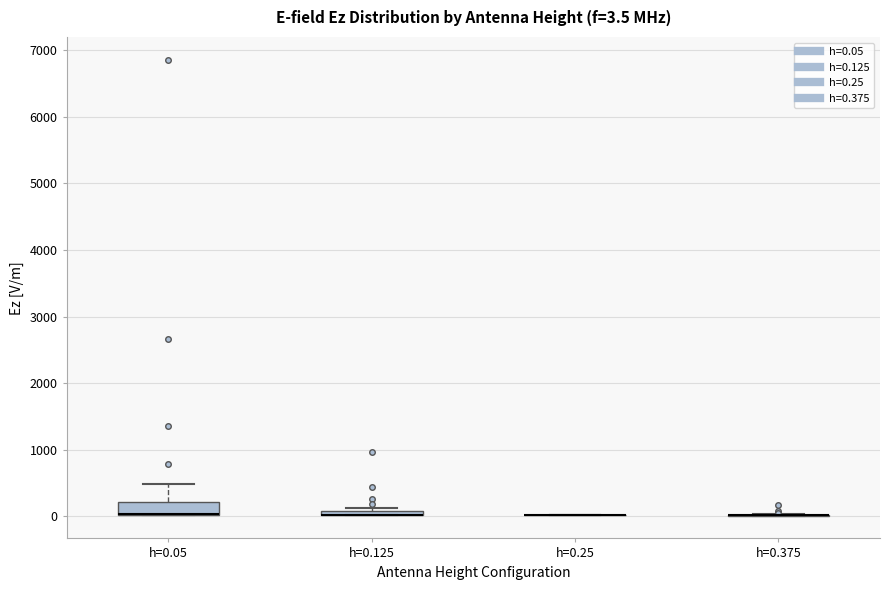

Which box is the tallest, from its lower edge to its upper edge?

h=0.05